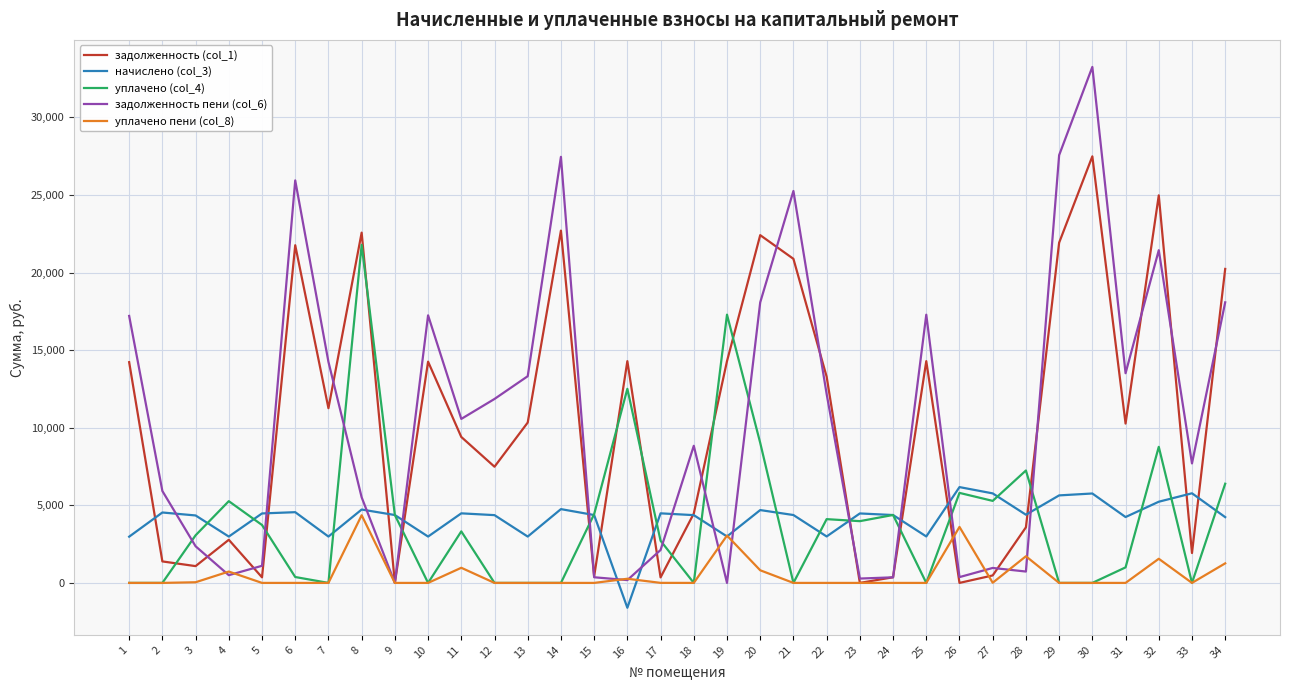

At which category is the sum across all series the highest?

30